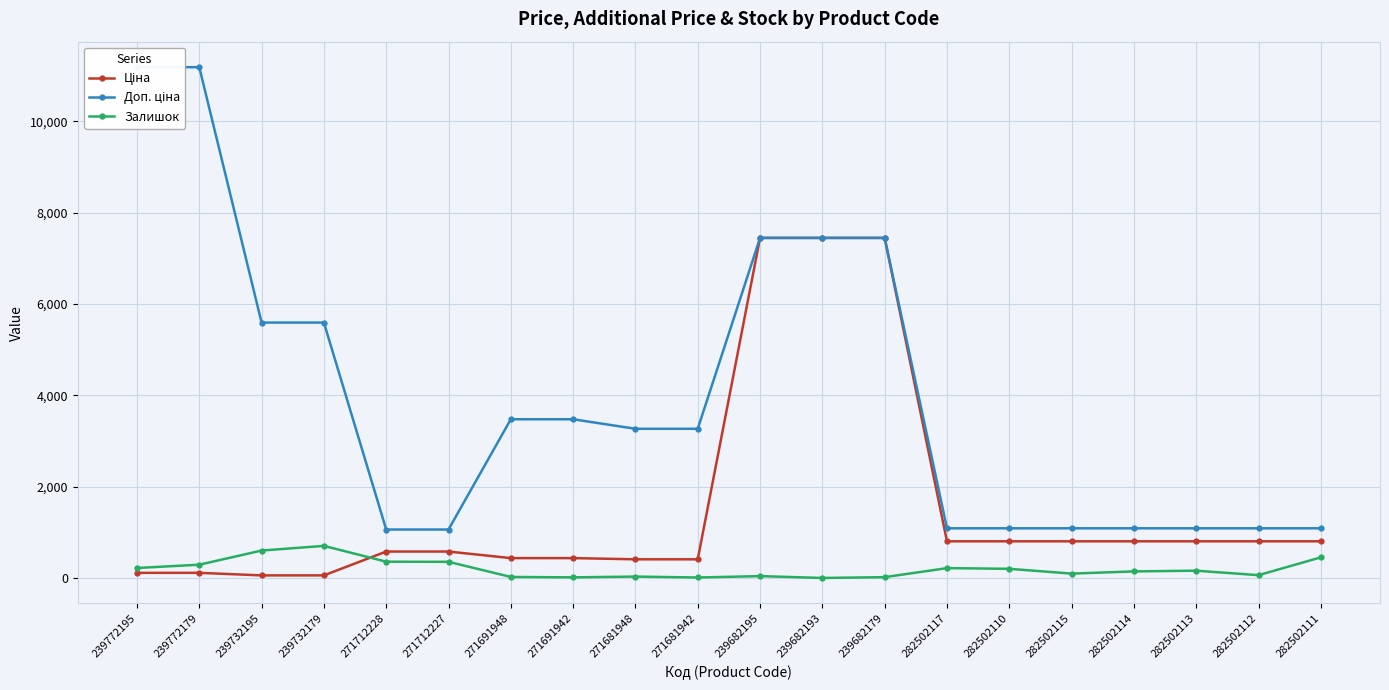

Between 282502117 and 282502115, which is larger?

282502117